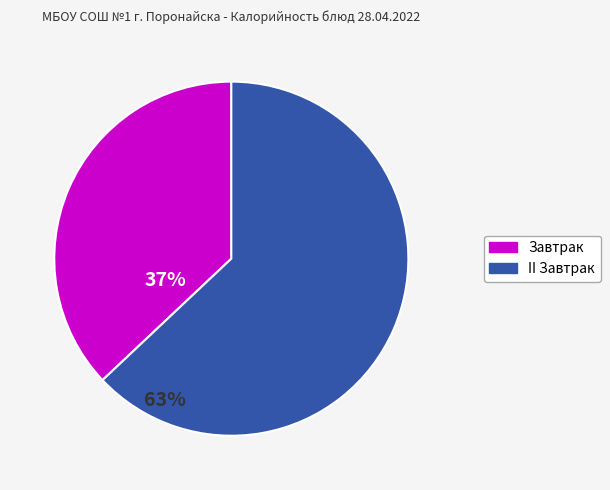

Does any single category account for the majority?

Yes